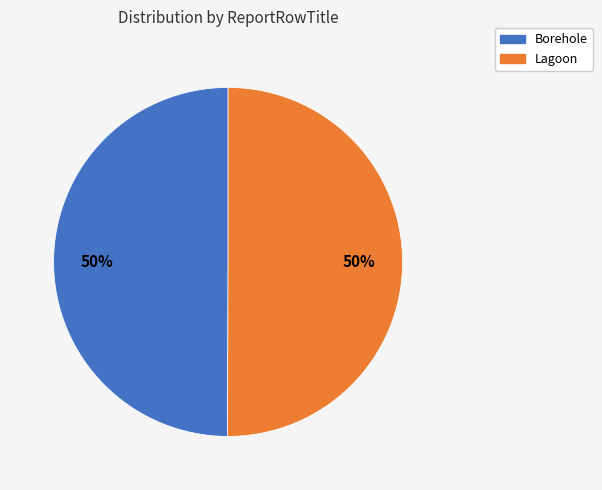

To the nearest percent, what portion does Lagoon represent?

50%